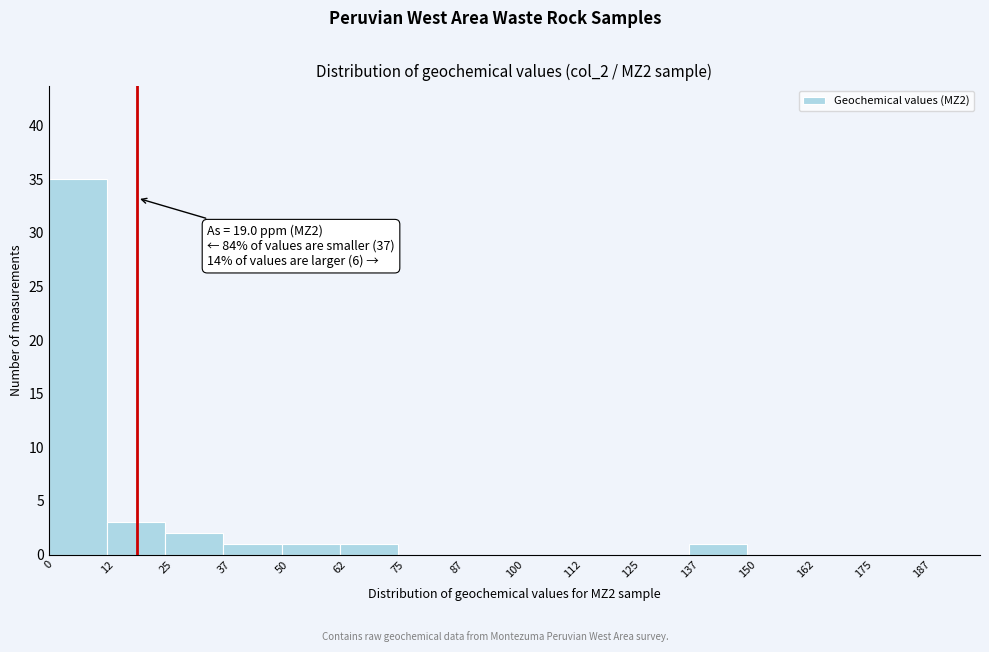

Over which range of the x-axis is the bar tallest?

0.0 to 12.5